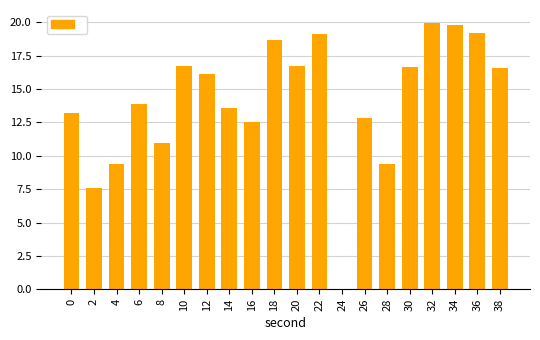

Does the chart contain stacked bars?

No